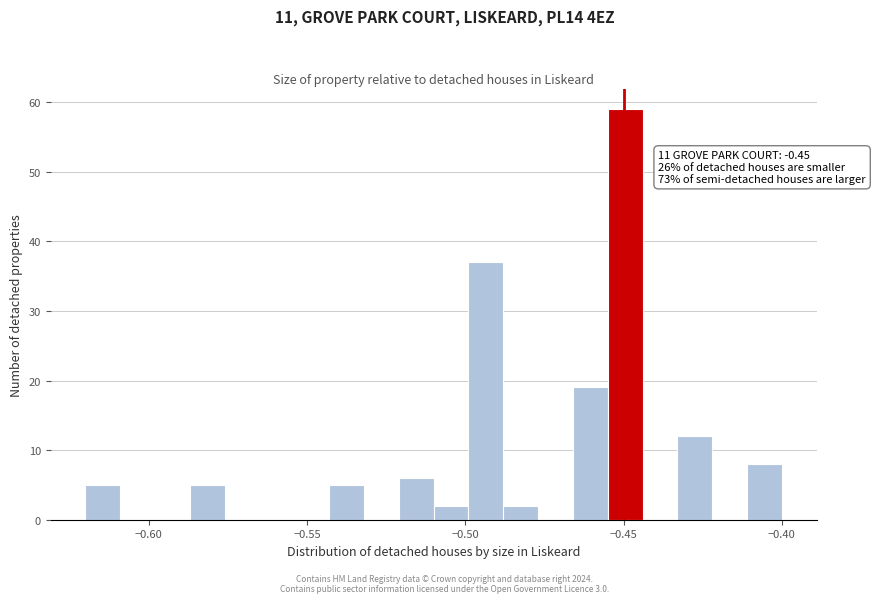

Around what value on the x-axis is the tallest bar? Give the approximate position of its centre, as read against the axis.

-0.450